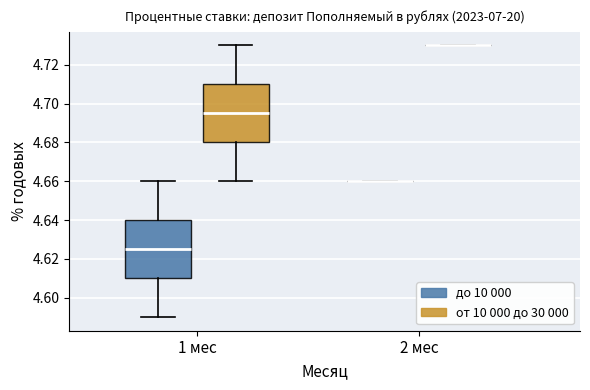

Reading left to right, read every box against the y-axis: the position of its median line, the range the box covers, and the ends of its whiskers. The values are not printed on the chart, so give them approximately, as read against the axis.

1 мес (до 10 000): median 4.626, box 4.610 to 4.640, whiskers 4.590 to 4.660
1 мес (от 10 000 до 30 000): median 4.696, box 4.680 to 4.710, whiskers 4.660 to 4.730
2 мес (до 10 000): box collapsed to a line at 4.660, whiskers 4.660 to 4.660
2 мес (от 10 000 до 30 000): box collapsed to a line at 4.730, whiskers 4.730 to 4.730